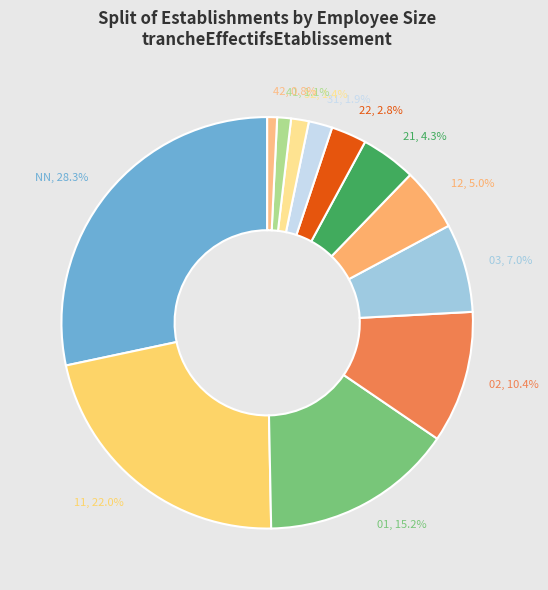

Between 21 and 03, which is larger?

03